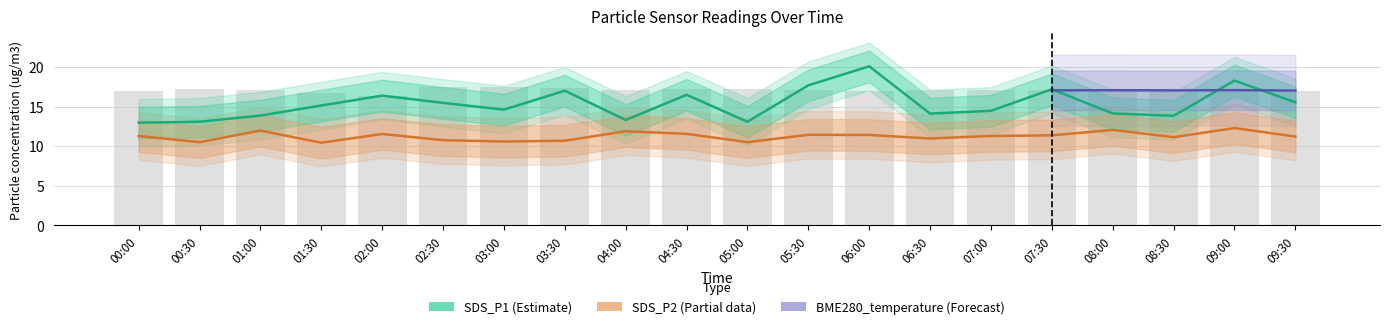

At which category is the sum across all series the highest?

06:00